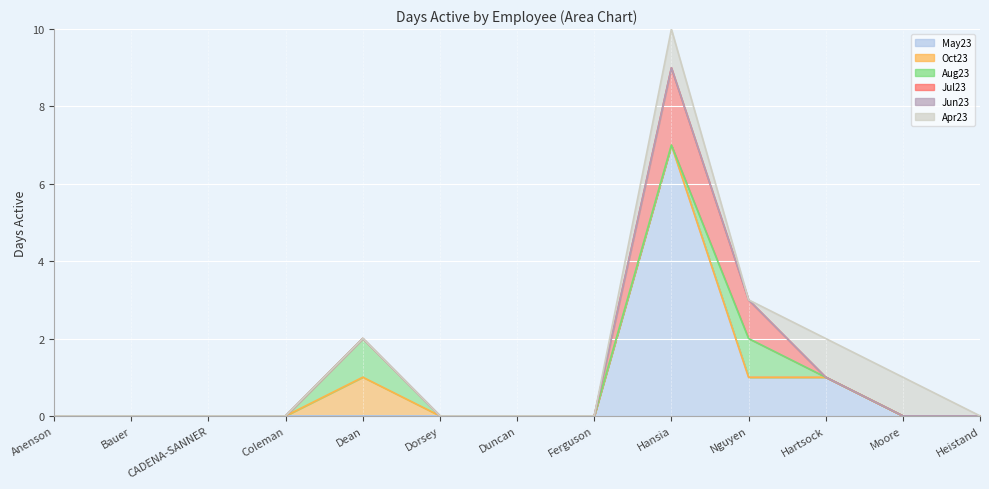

True or false: Jun23 and May23 cross at least once.

False